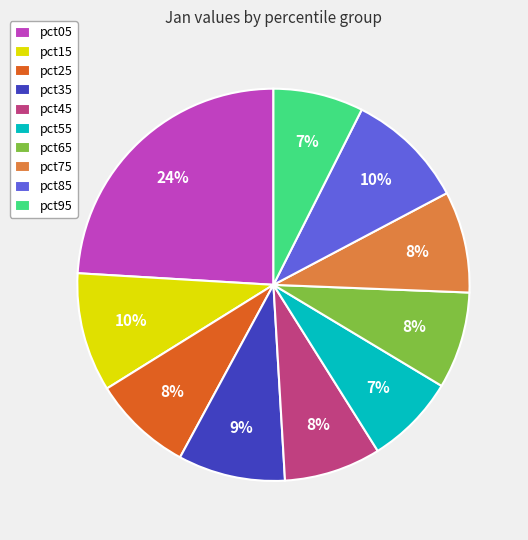

Between pct85 and pct25, which is larger?

pct85